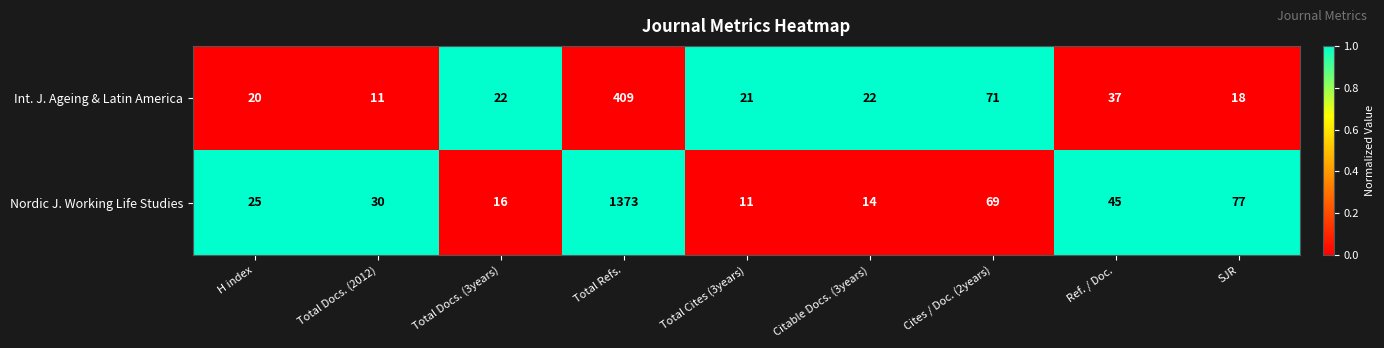

The Nordic J. Working Life Studies series shows 9 at Total Docs. (3years). True or false?

False